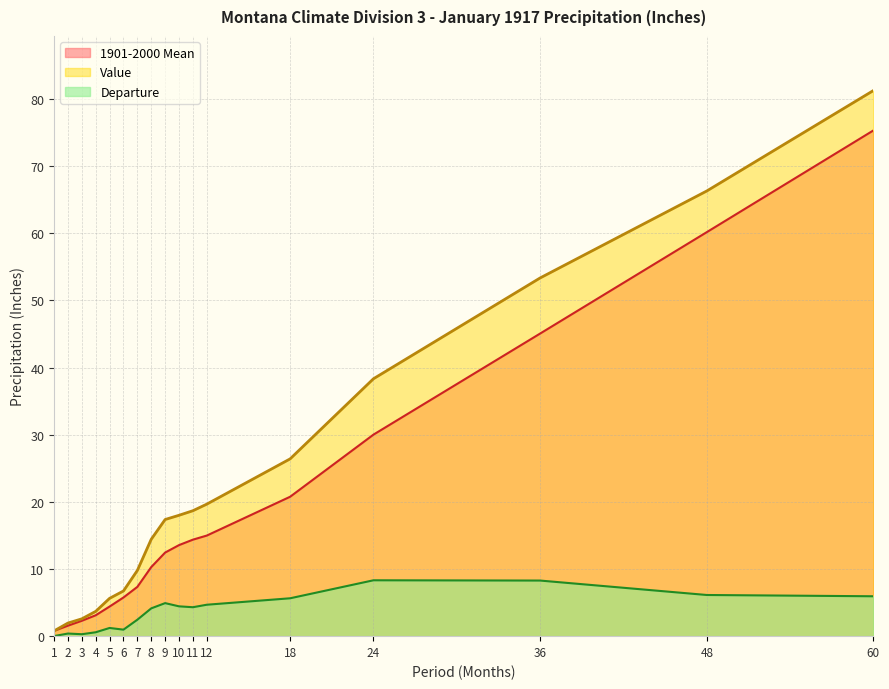

List the series in order of their peak value, highest first.

Value, 1901-2000 Mean, Departure